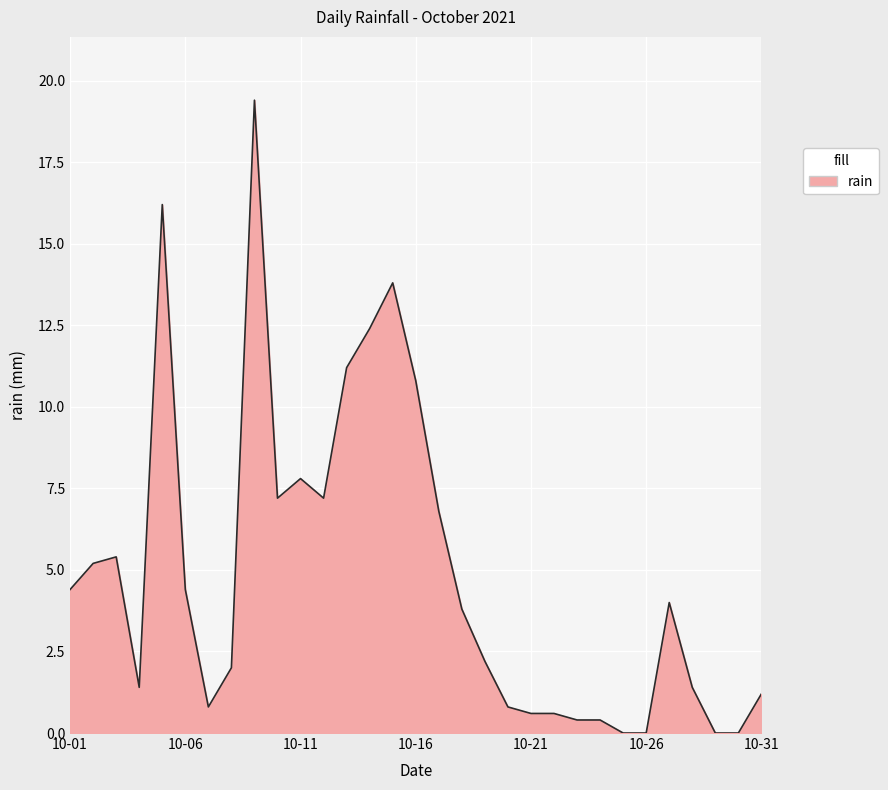

What is the difference between the maximum and minimum values?

19.4